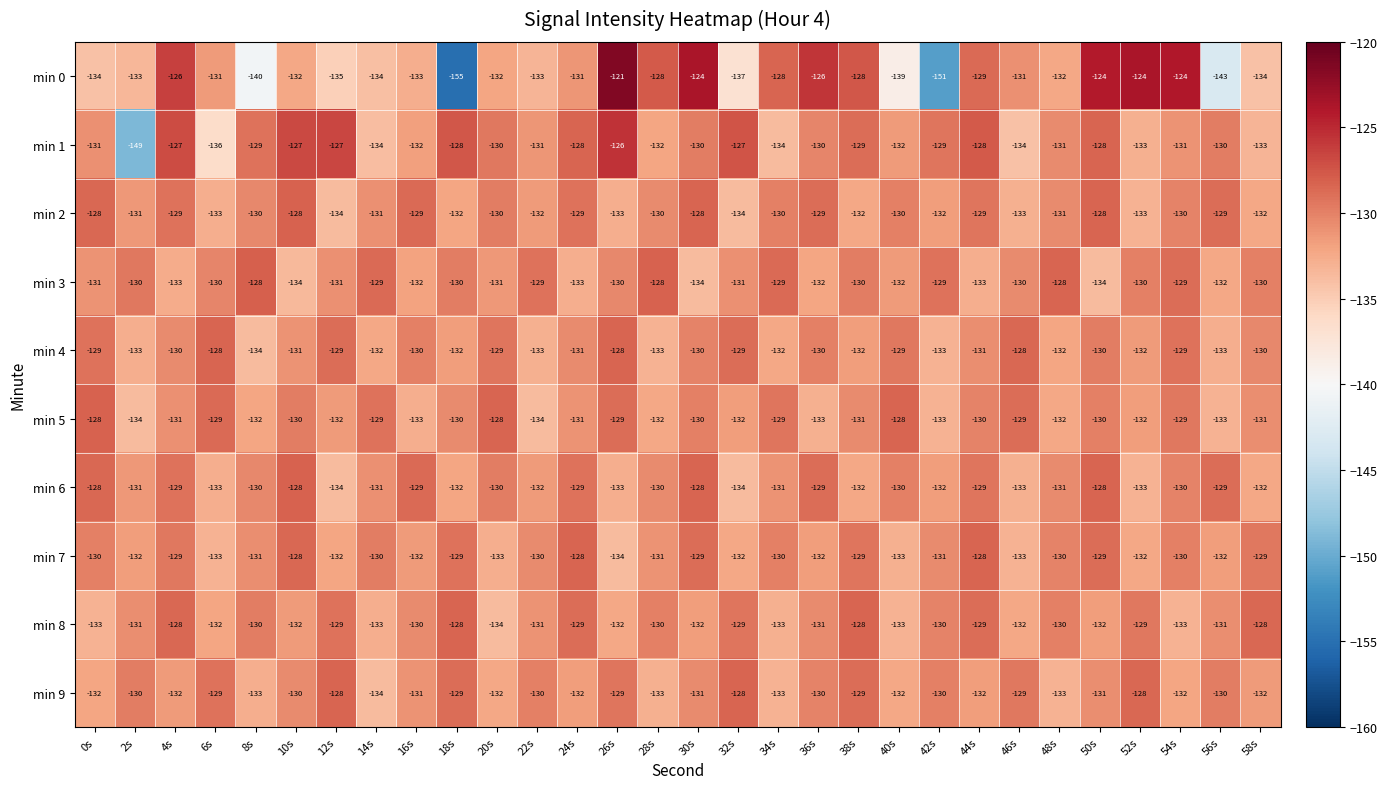

What is the average value of the min 7 series?

-131